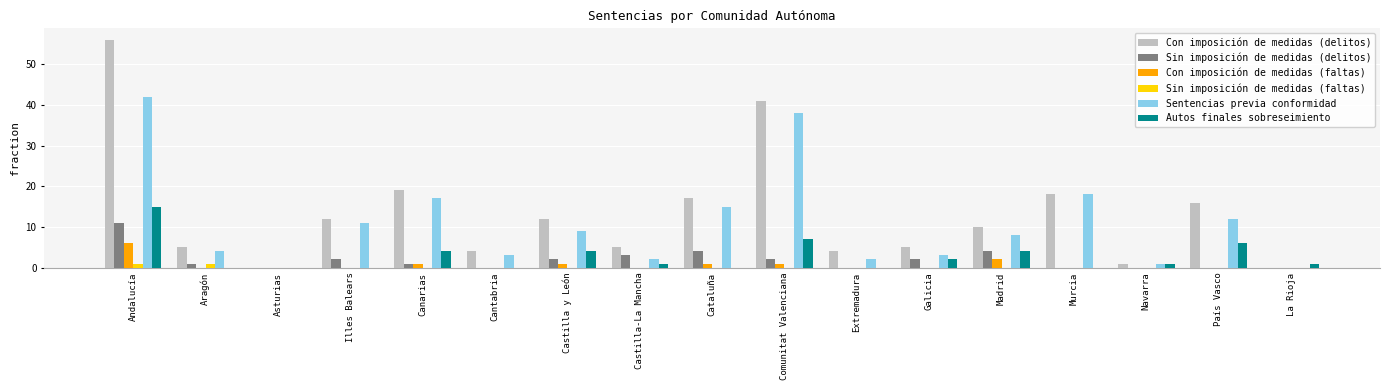

At which label is Autos finales sobreseimiento closest to 7?

Comunitat Valenciana